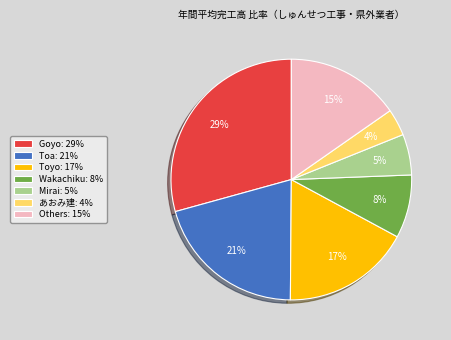

How many slices are in this pie chart?

7